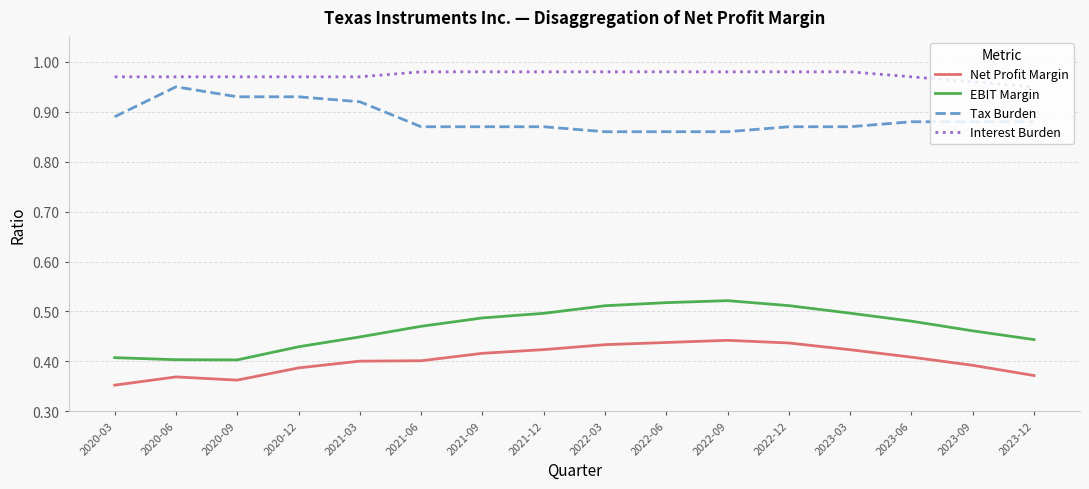

The EBIT Margin series shows 0.6 at 2023-12. True or false?

False